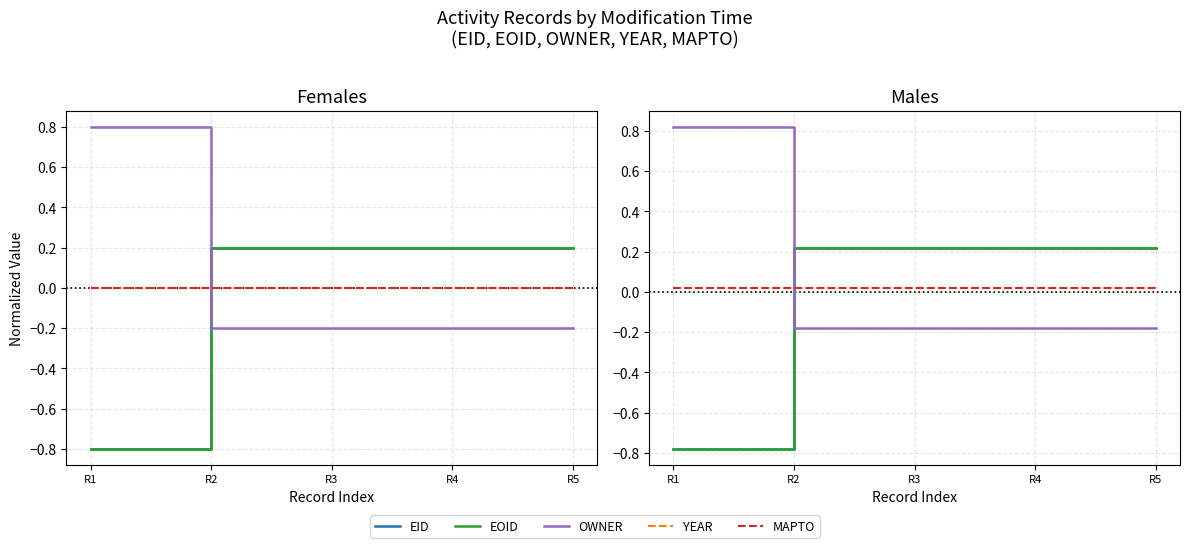

Rank the categories by EOID value from lowest to highest.

R1, R3, R4, R2, R5